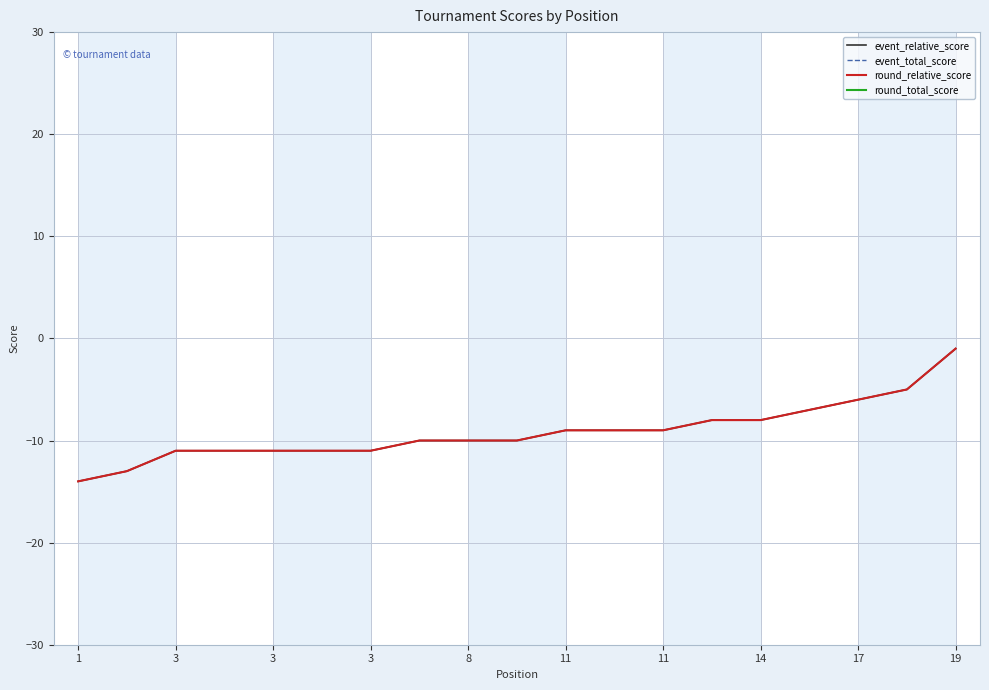

True or false: event_relative_score and event_total_score cross at least once.

False